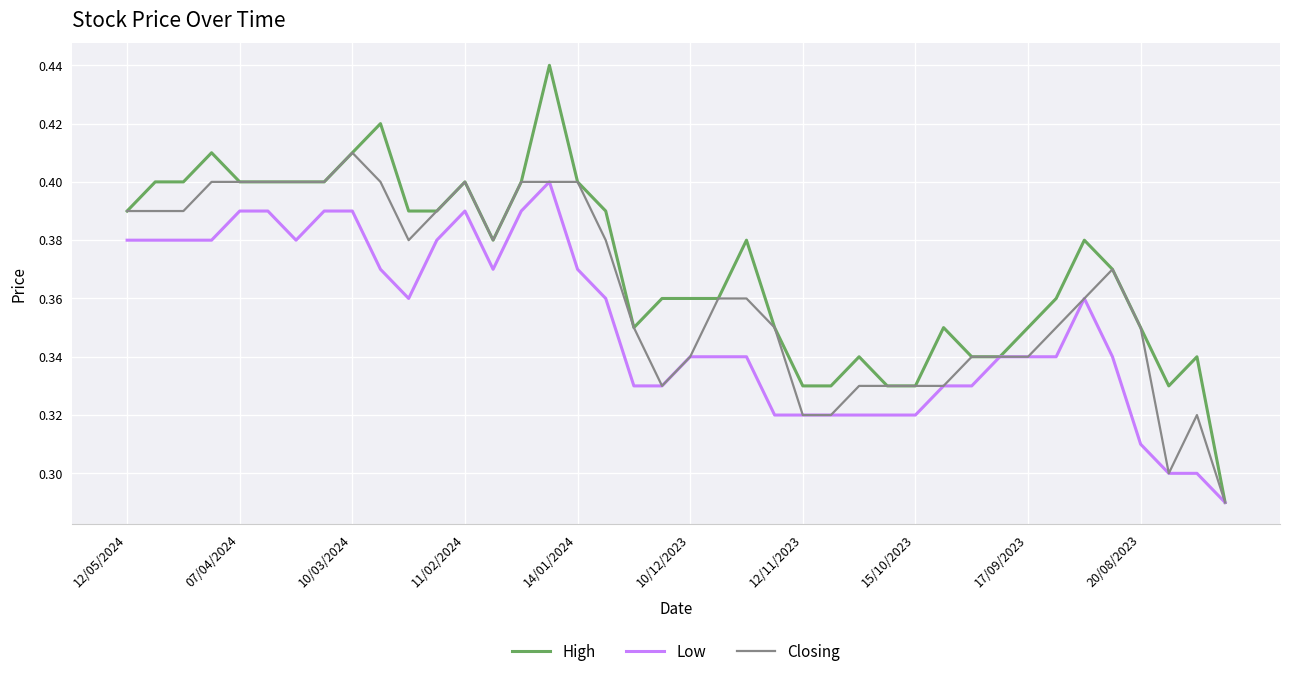

Which series has the largest range (max minus min)?

High